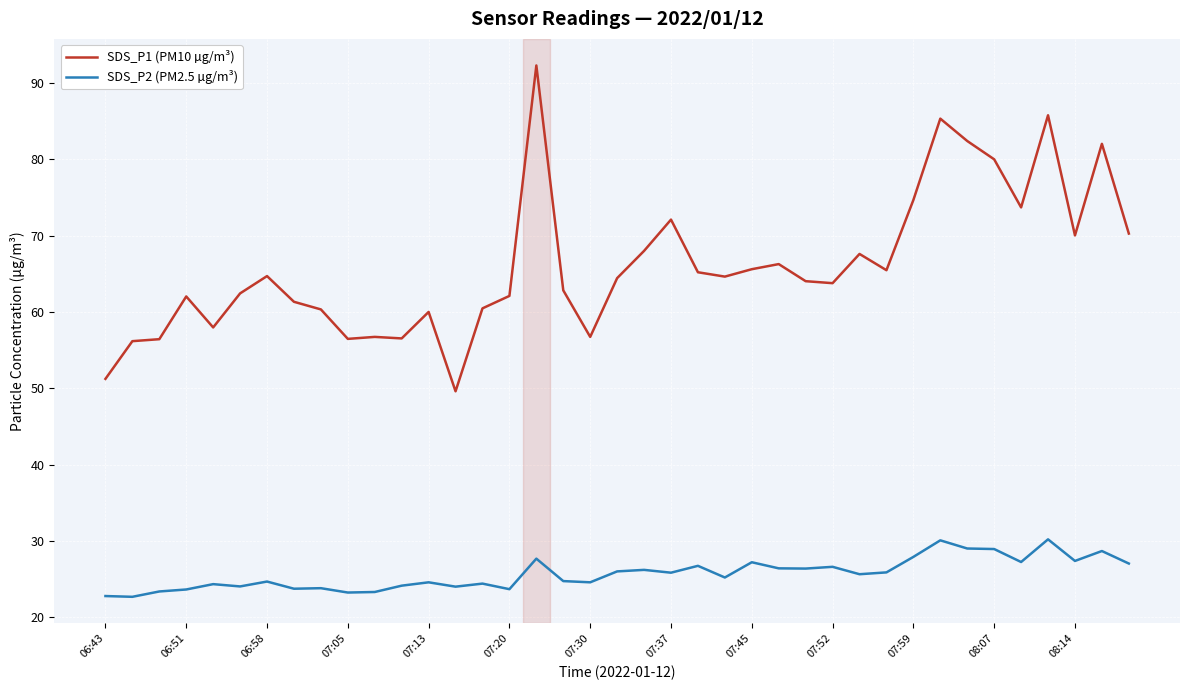

What are all the series names shown in the legend?

SDS_P1 (PM10 µg/m³), SDS_P2 (PM2.5 µg/m³)